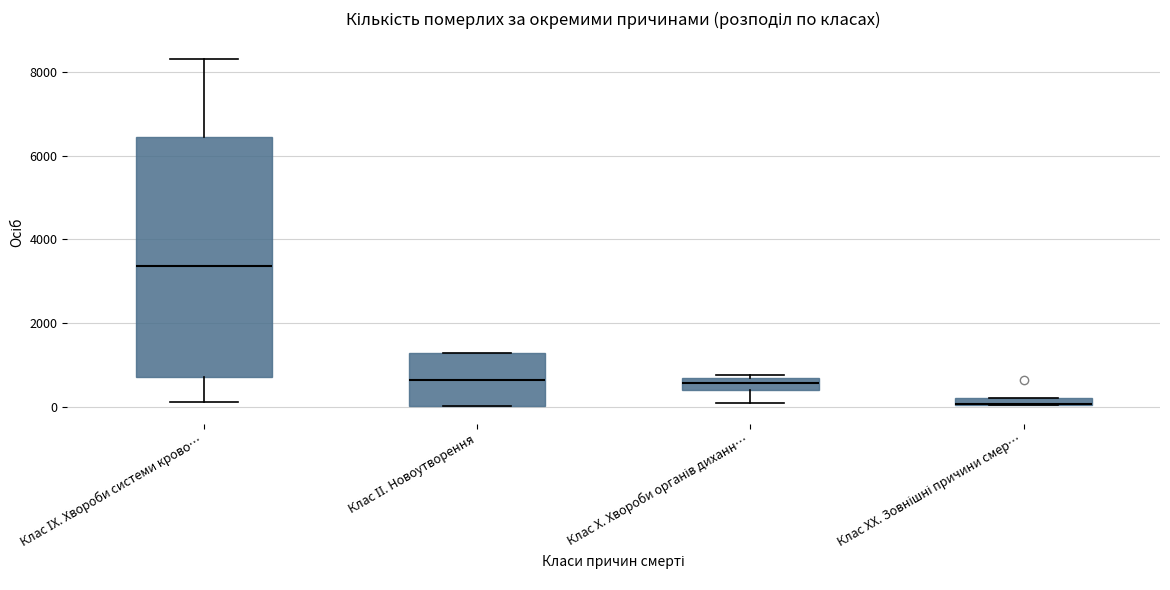

Where is the upper edge of the box for Клас ХХ. Зовнішні причини смер… on the y-axis? The values are not printed on the chart, so give them approximately, as read against the axis.

200